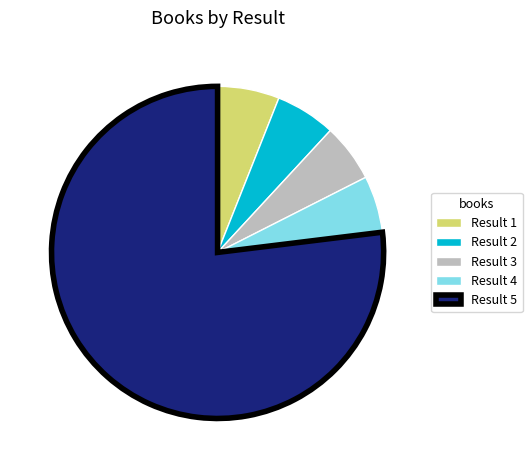

Count the number of slices in the pie.

5